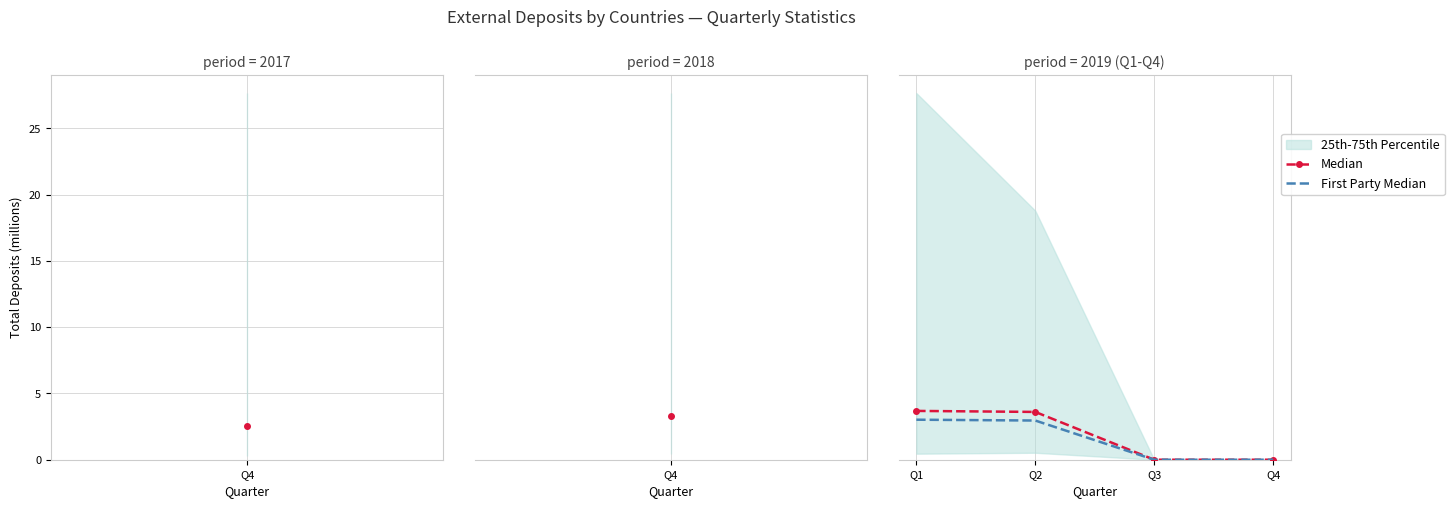

Is the value of Median at Q3 greater than the value of First Party Median at Q1?

No